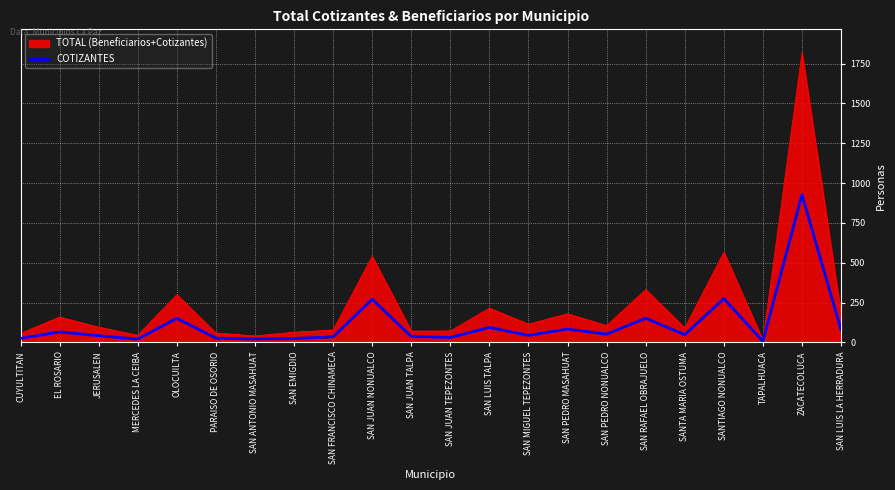

What is the greatest value displayed?

1819